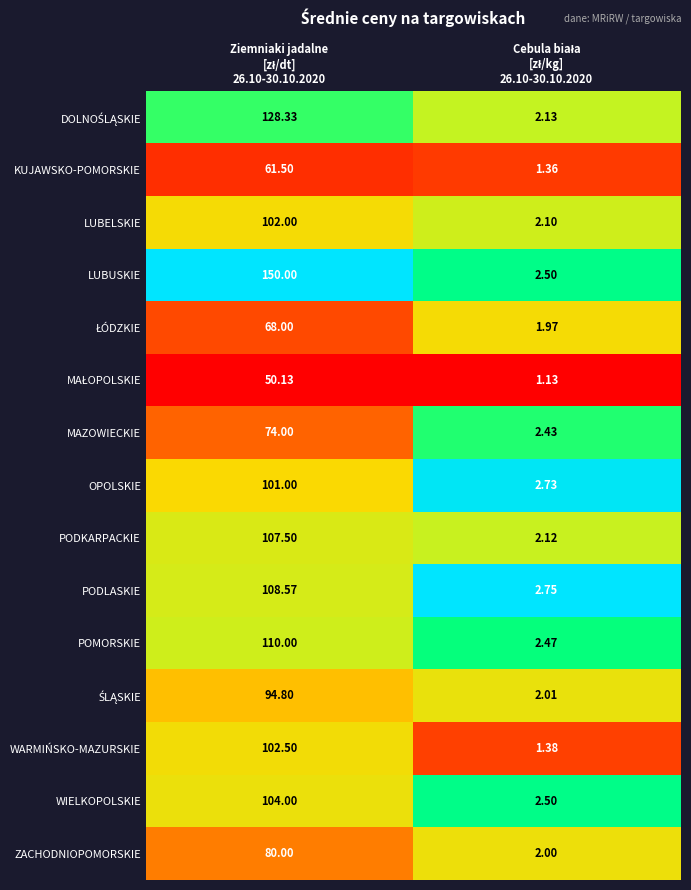

Which series has the widest spread of values?

LUBUSKIE